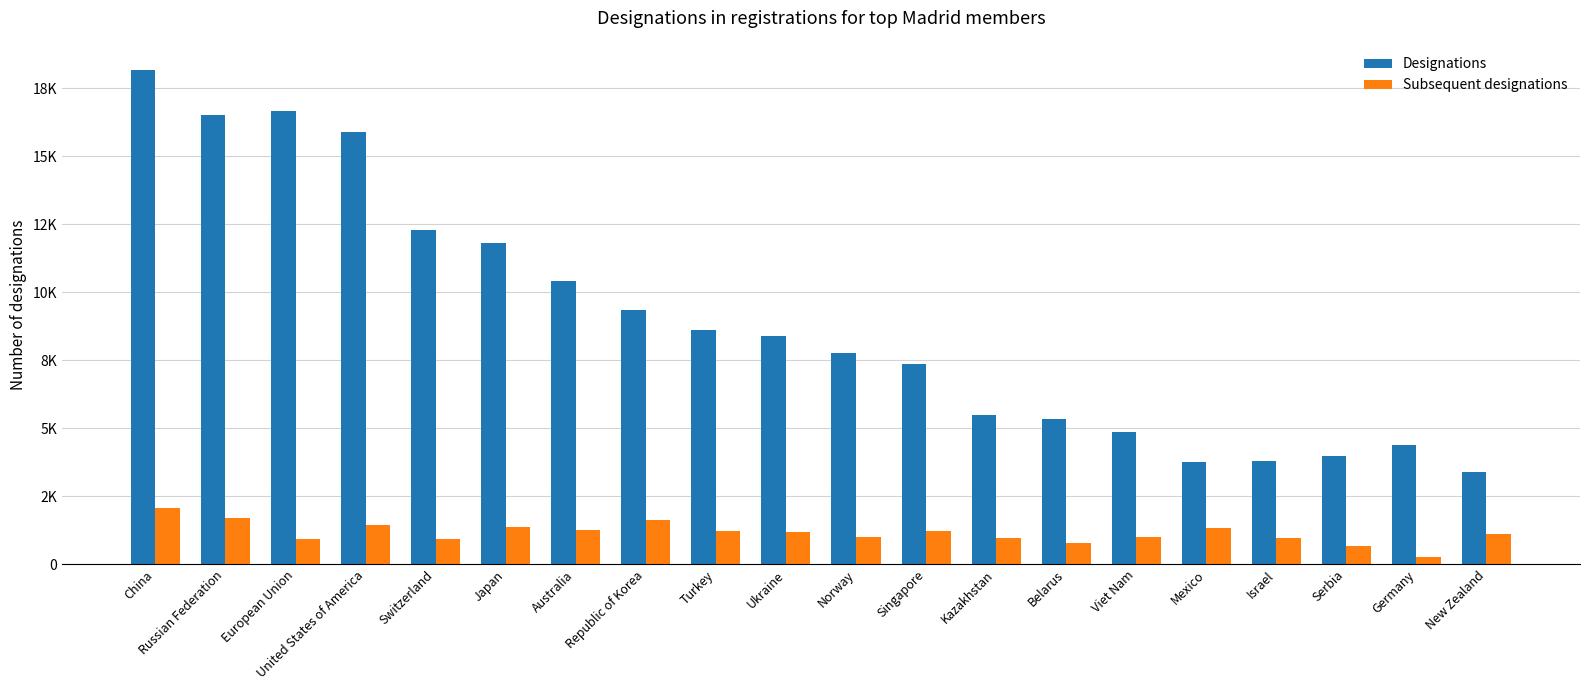

What is the sum of the Subsequent designations values at Republic of Korea and European Union?

2553